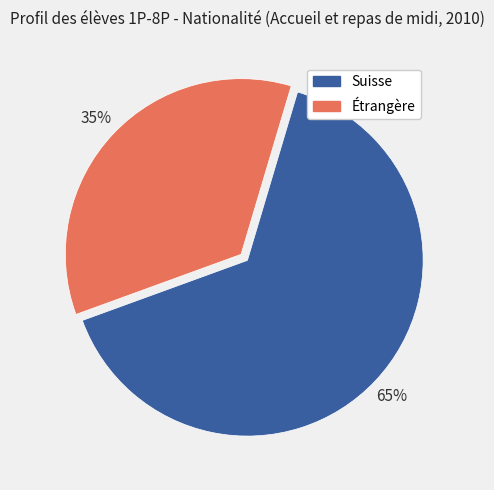

Which slice represents more than half of the pie?

Suisse